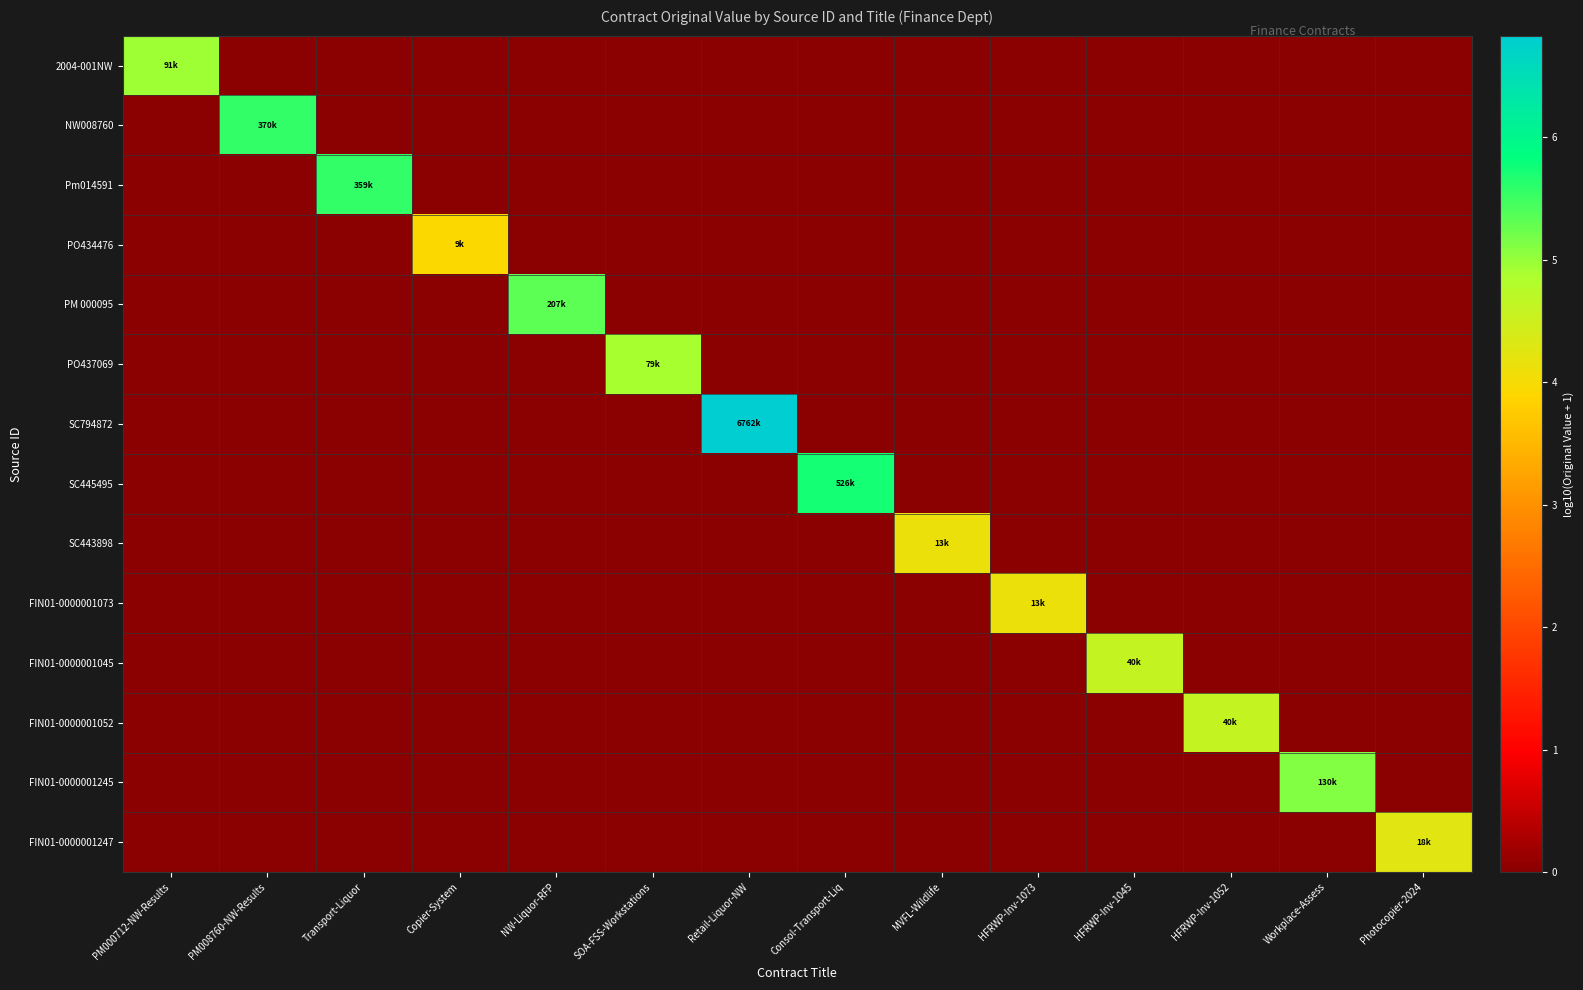

Which series has the largest total across all categories?

SC794872